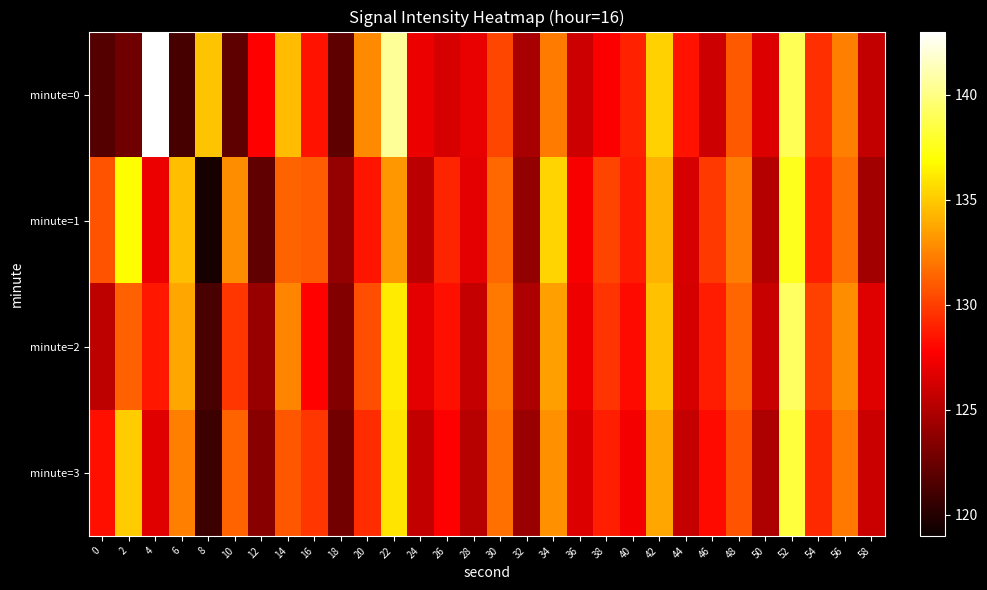

What is the smallest value displayed?

119.5